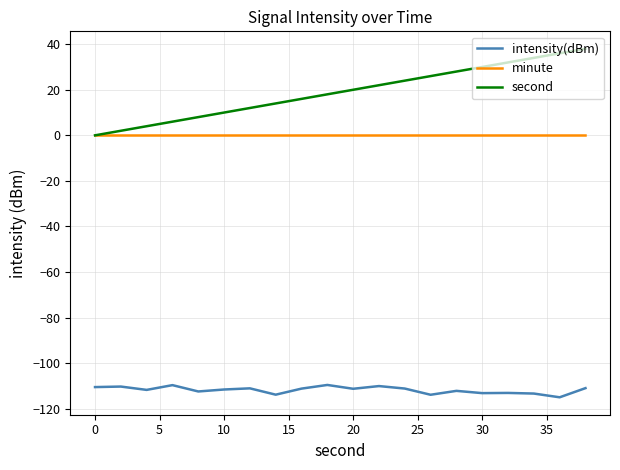

What is the greatest value displayed?

38.0